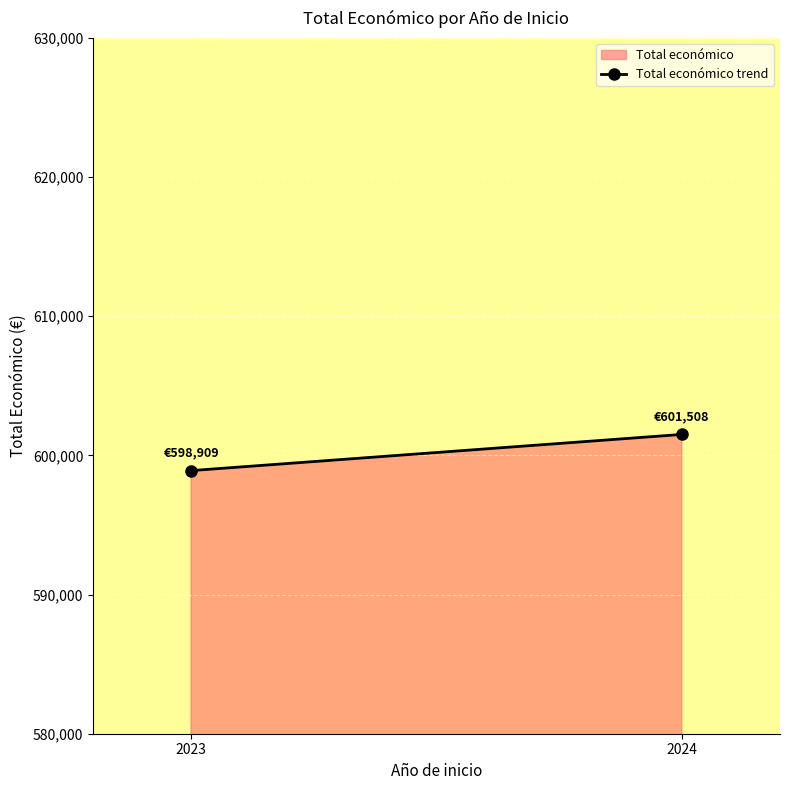

What is the greatest value displayed?

601508.7